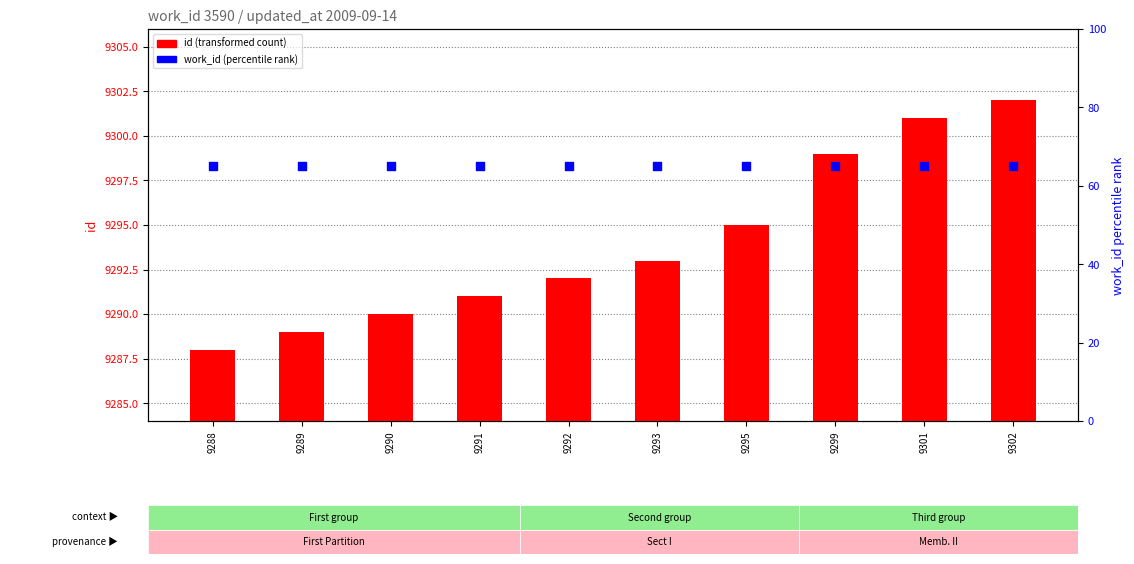

Which series has the largest total across all categories?

id